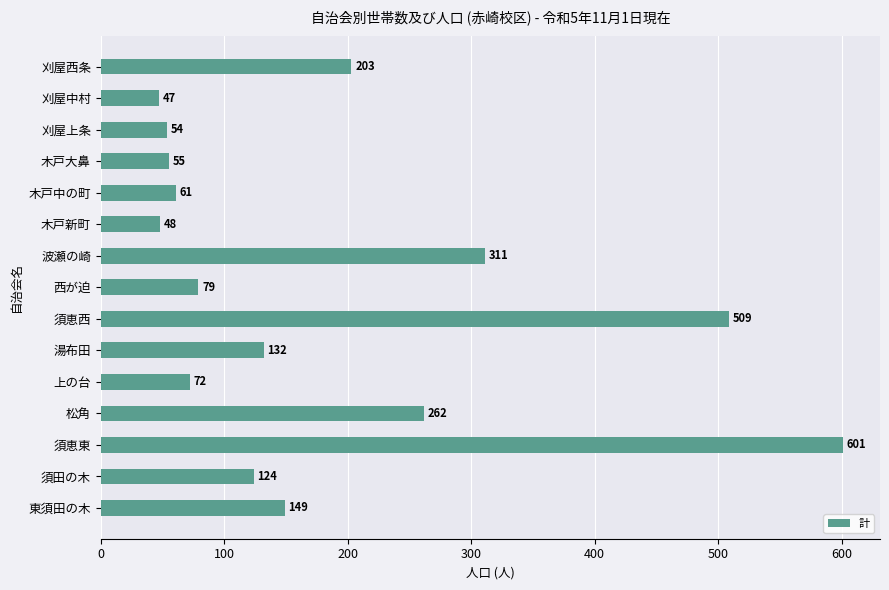

Rank the categories by value from highest to lowest.

須恵東, 須恵西, 波瀬の崎, 松角, 刈屋西条, 東須田の木, 湯布田, 須田の木, 西が迫, 上の台, 木戸中の町, 木戸大鼻, 刈屋上条, 木戸新町, 刈屋中村